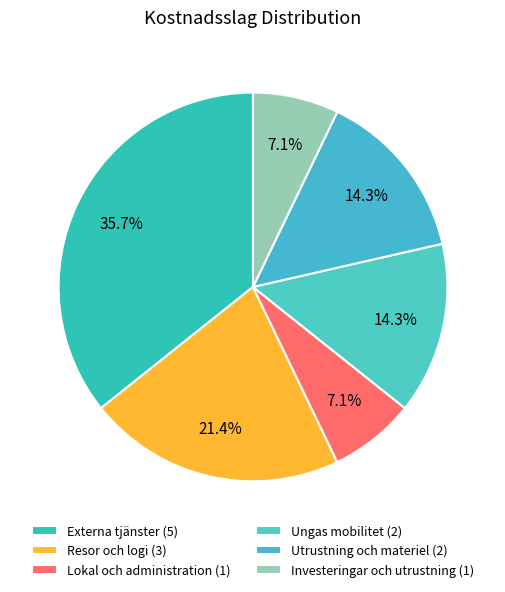

To the nearest percent, what is the difference between the Ungas mobilitet and Externa tjänster slice percentages?

21%